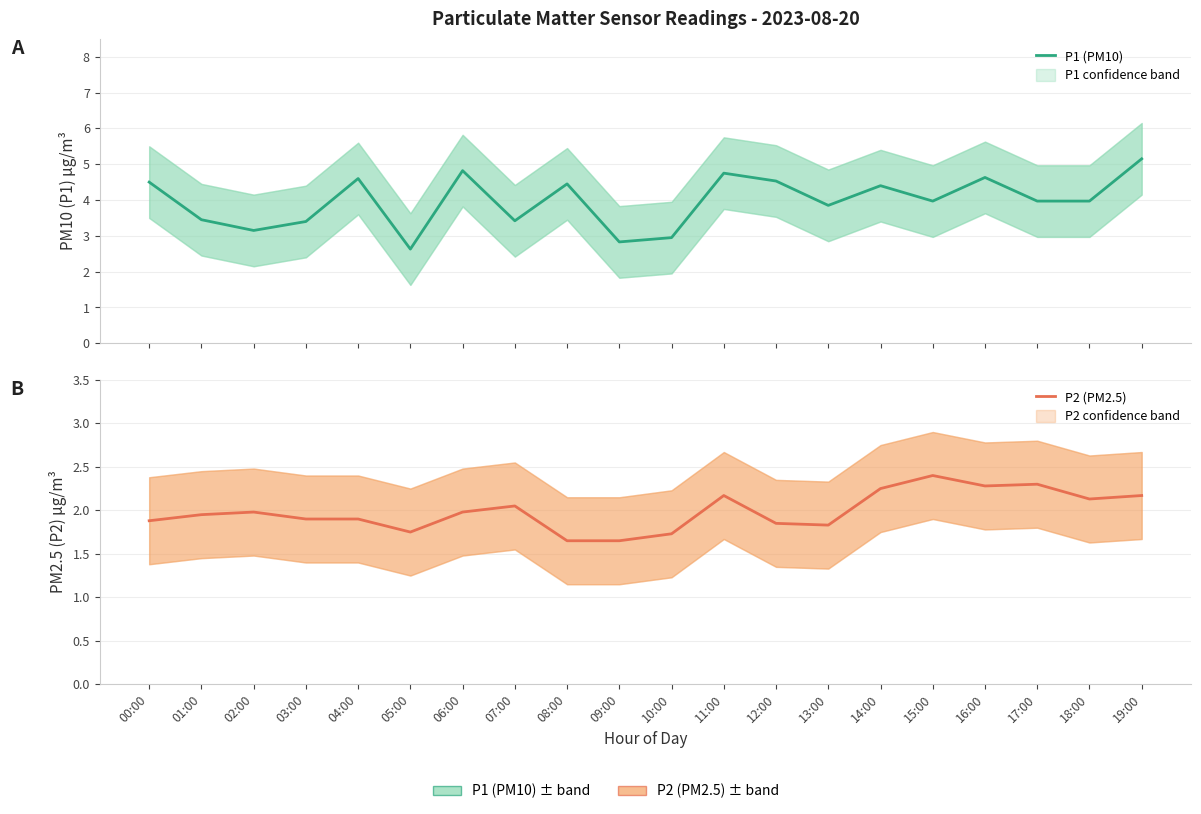

Which series has the largest total across all categories?

P1 (PM10)